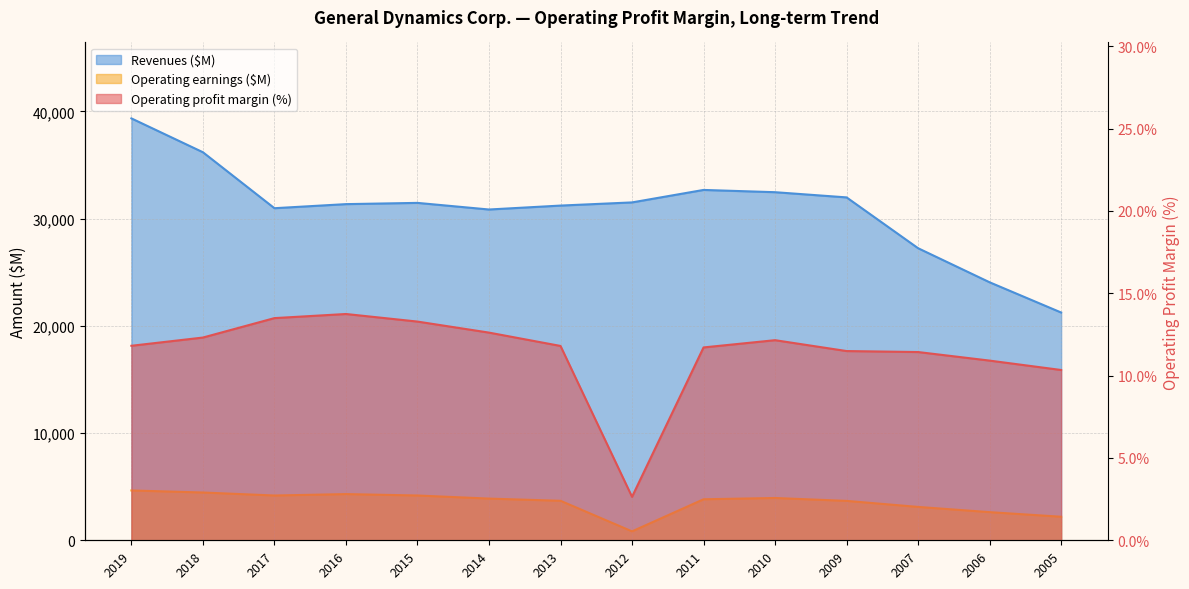

What is the total value across all series at 2005?

23451.3